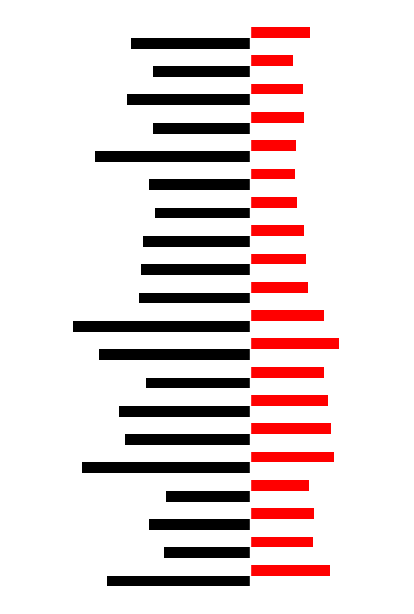

What is the value of the SDS_P1 bar at the 9th from the left?

-8.8